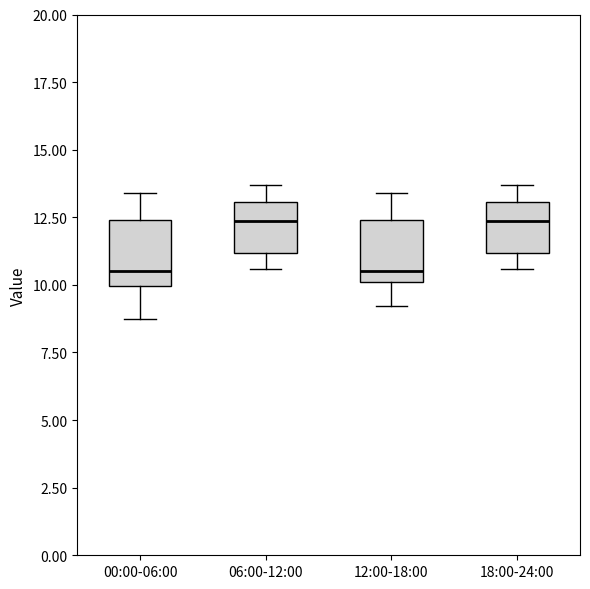

Reading left to right, transcribe this box plot: for each box, give where its median line is, the range the box spans, and where its two whiskers end, as read against the y-axis. The values are not printed on the chart, so give them approximately, as read against the axis.

00:00-06:00: median 10.5, box 10.0 to 12.5, whiskers 9.0 to 13.5
06:00-12:00: median 12.5, box 11.0 to 13.0, whiskers 10.5 to 13.5
12:00-18:00: median 10.5, box 10.0 to 12.5, whiskers 9.0 to 13.5
18:00-24:00: median 12.5, box 11.0 to 13.0, whiskers 10.5 to 13.5